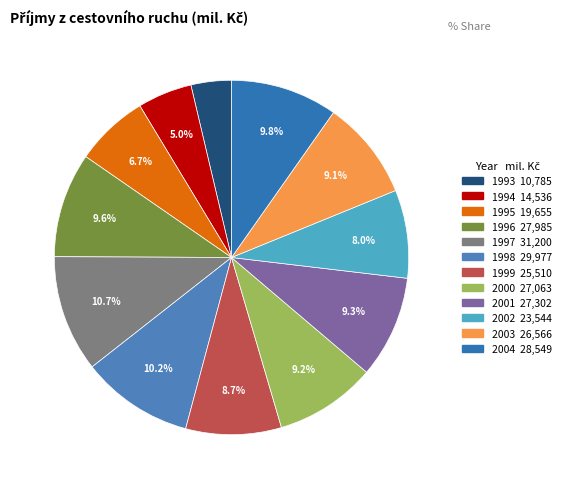

To the nearest percent, what portion does 1993 represent?

4%